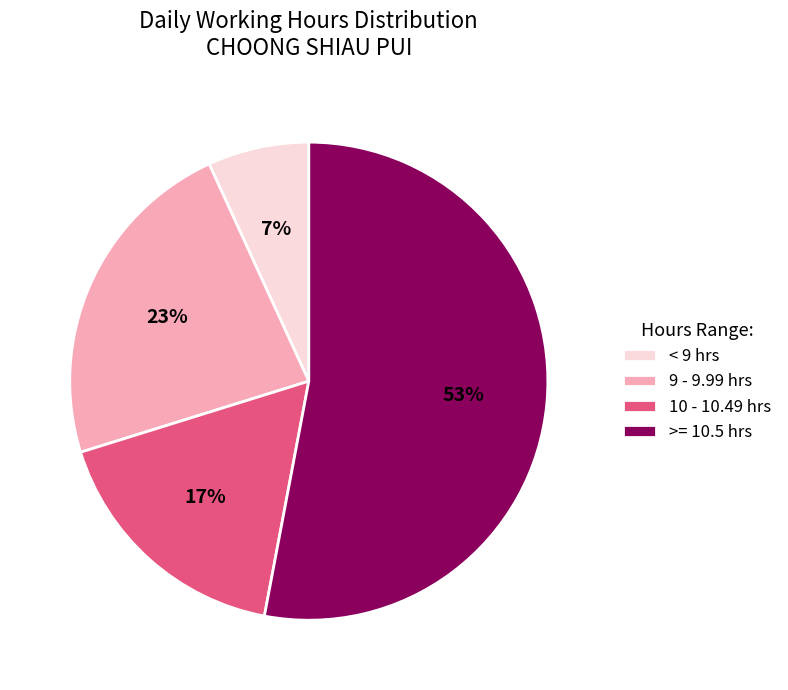

Is it true that 10 - 10.49 hrs is 17% of the pie?

True